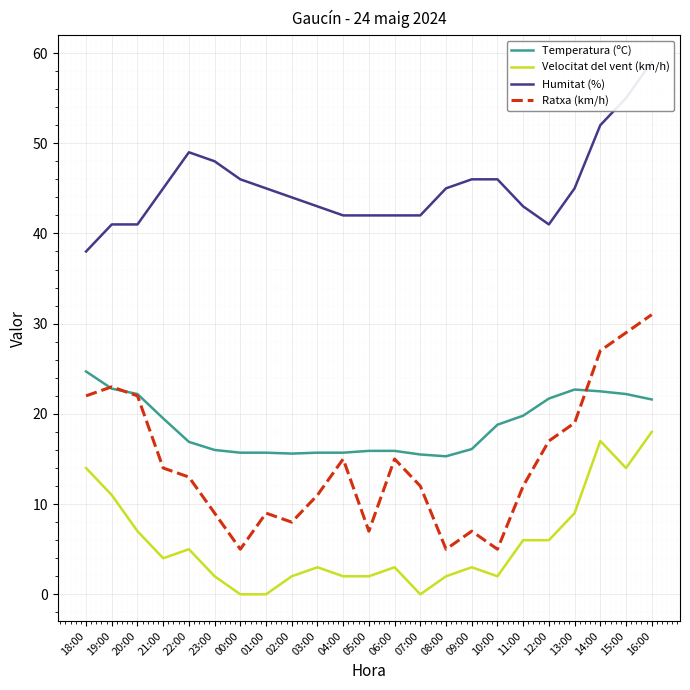

True or false: Humitat (%) has more than 1 points higher than both neighbors.

False